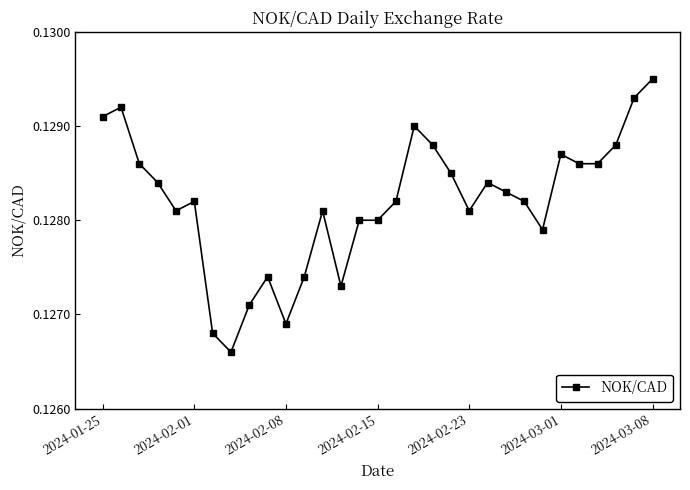

Count the values in the range 0 to 1.

31